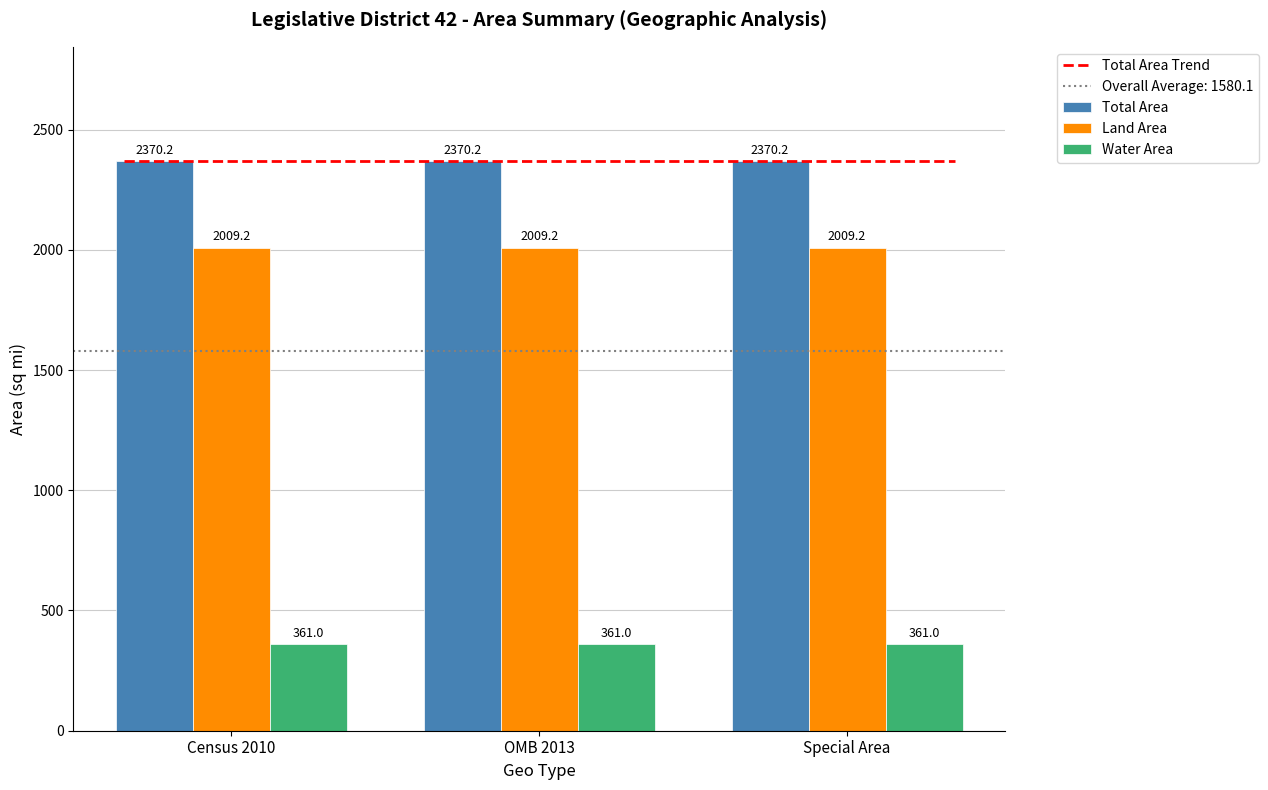

How many bars are there in total?

9